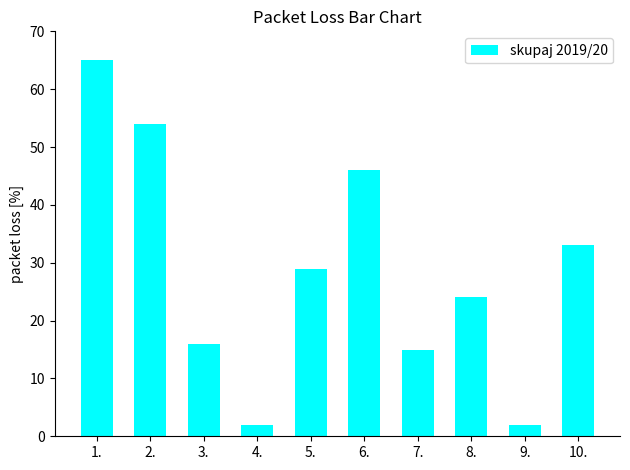

How many data points are less than 29?

5